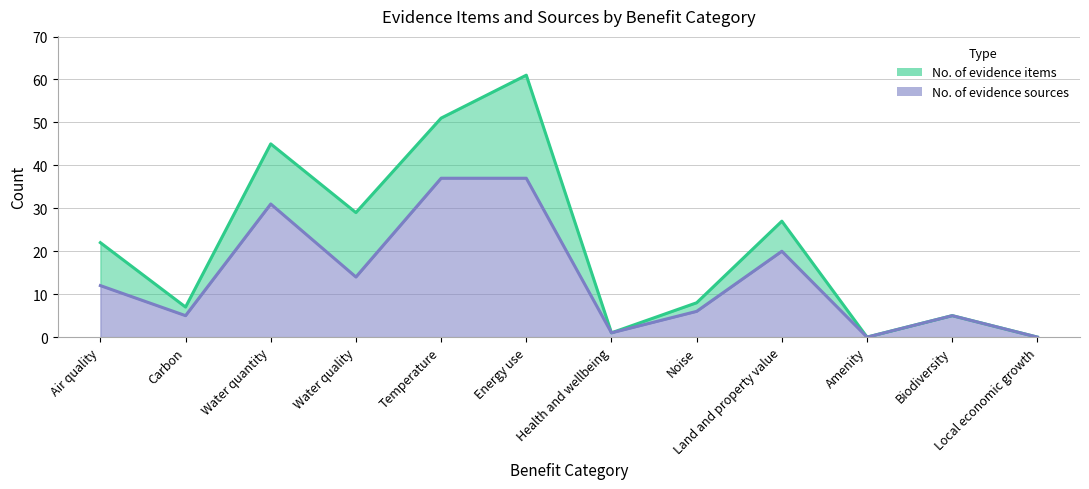

True or false: No. of evidence items and No. of evidence sources intersect in this chart.

False